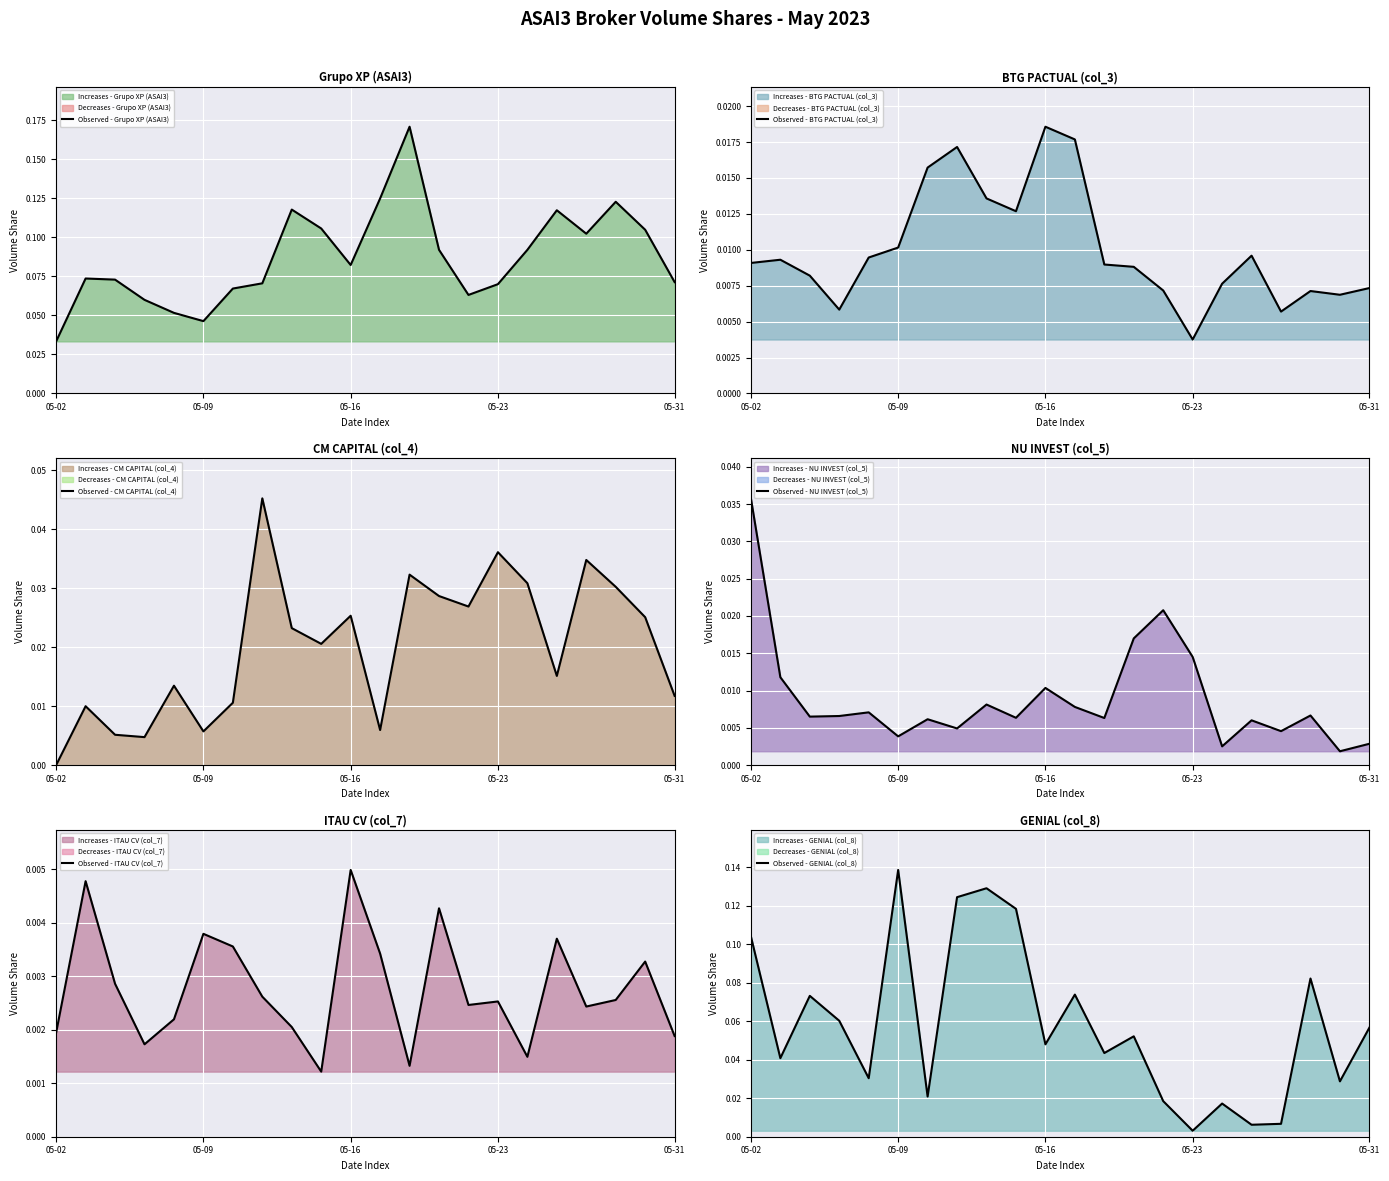

What is the total value across all series at 16?

0.2